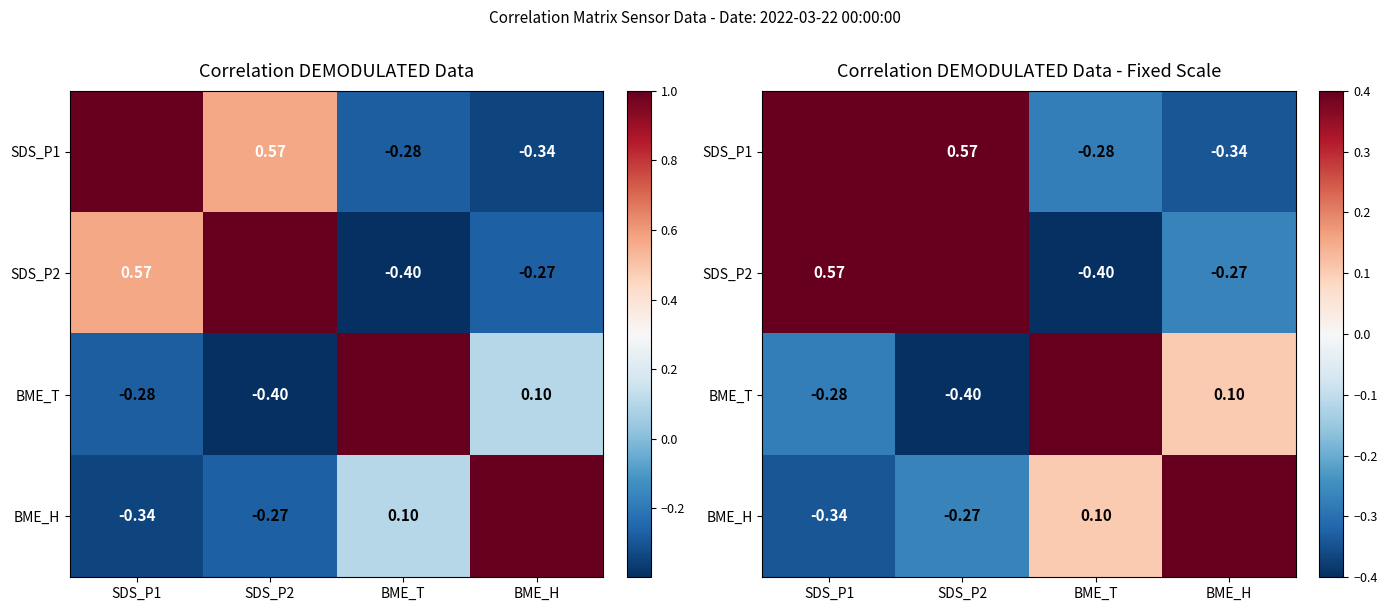

At which category is the sum across all series the highest?

SDS_P1